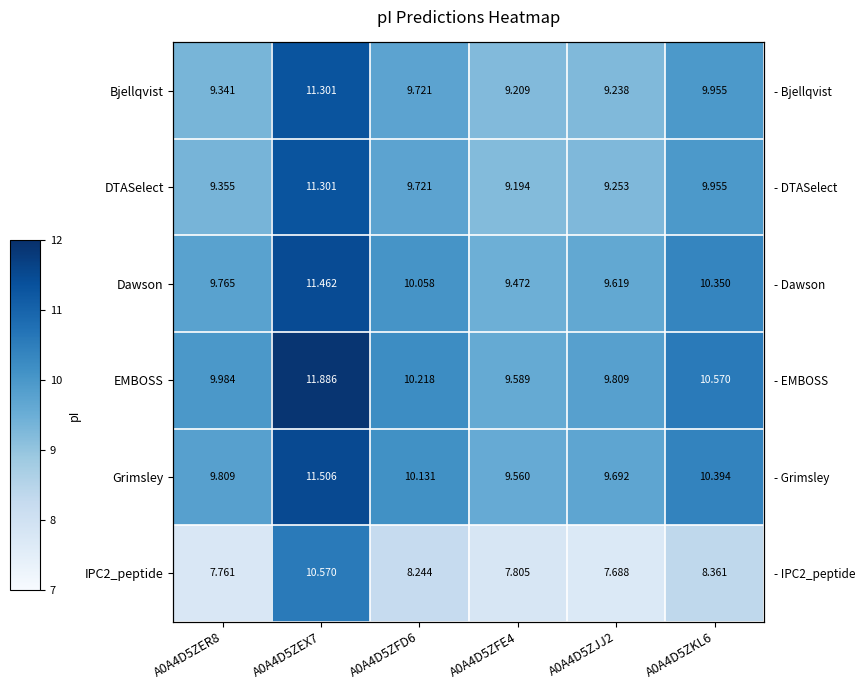

Which series has the largest total across all categories?

EMBOSS